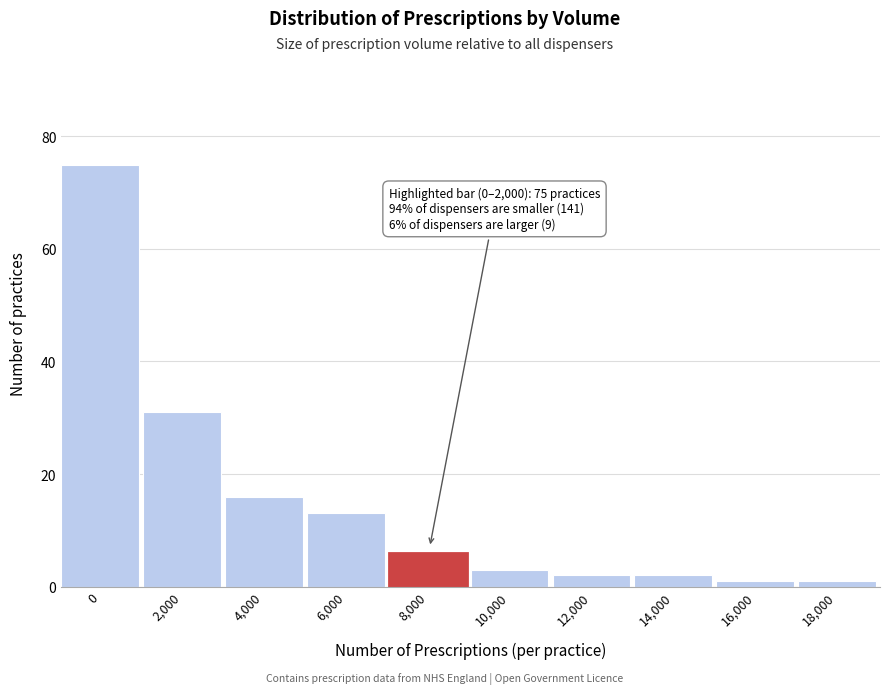

Reading left to right, transcribe all the data shown in this chart.

0=75	2,000=31	4,000=16	6,000=13	8,000=6	10,000=3	12,000=2	14,000=2	16,000=1	18,000=1